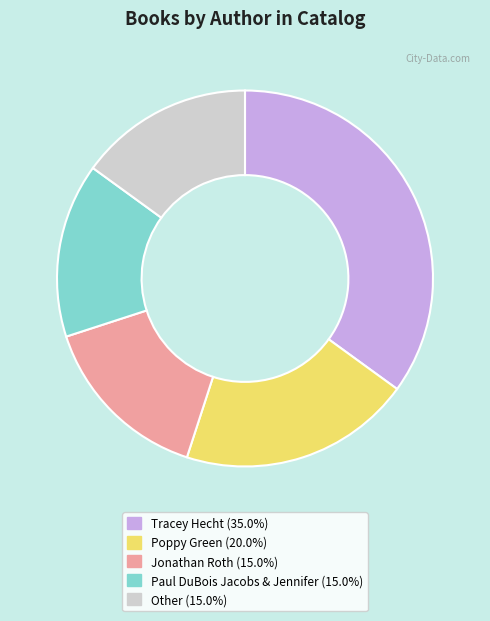

Is there any slice that represents more than half of the pie?

No